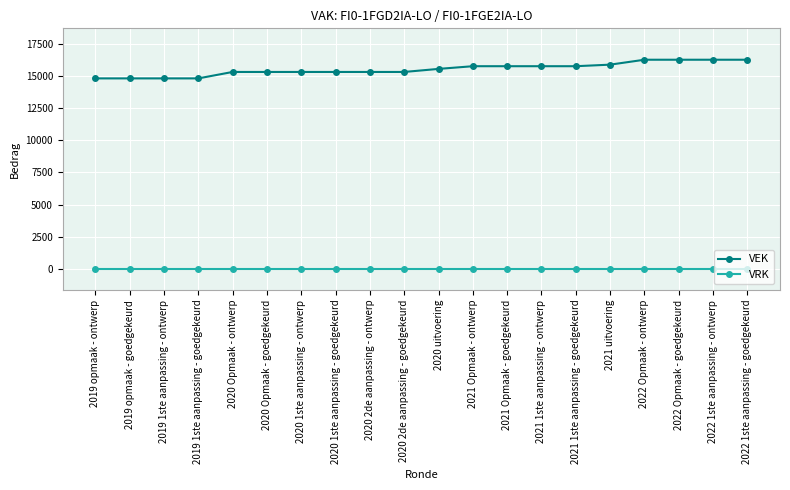

What is the average value of the VEK series?

15520